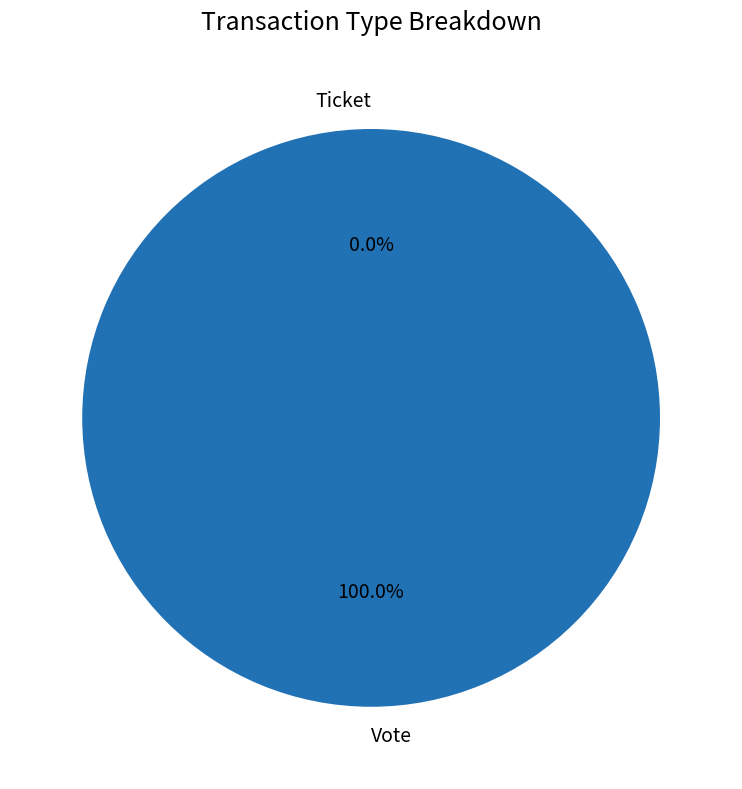

Rank the categories by value from lowest to highest.

Ticket, Vote